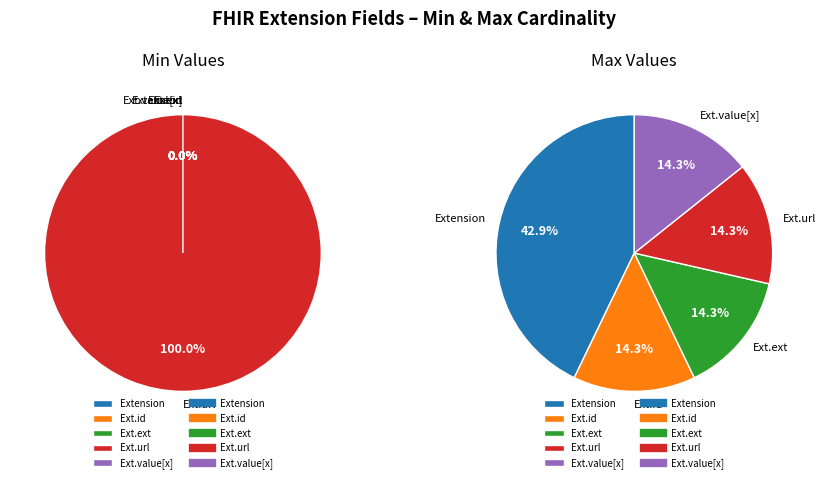

Count the number of slices in the pie.

5